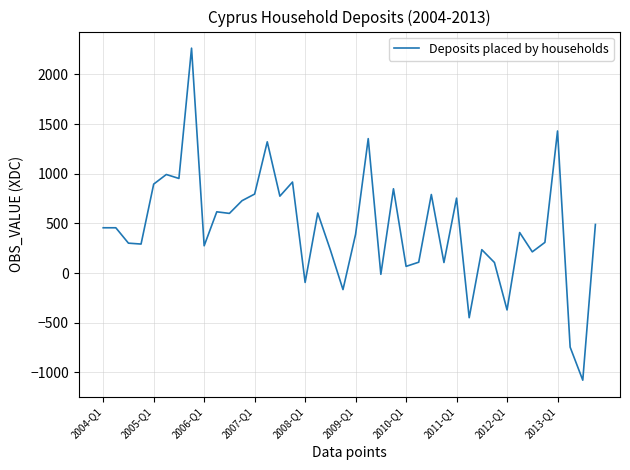

What is the difference between the maximum and minimum values?

3343.1